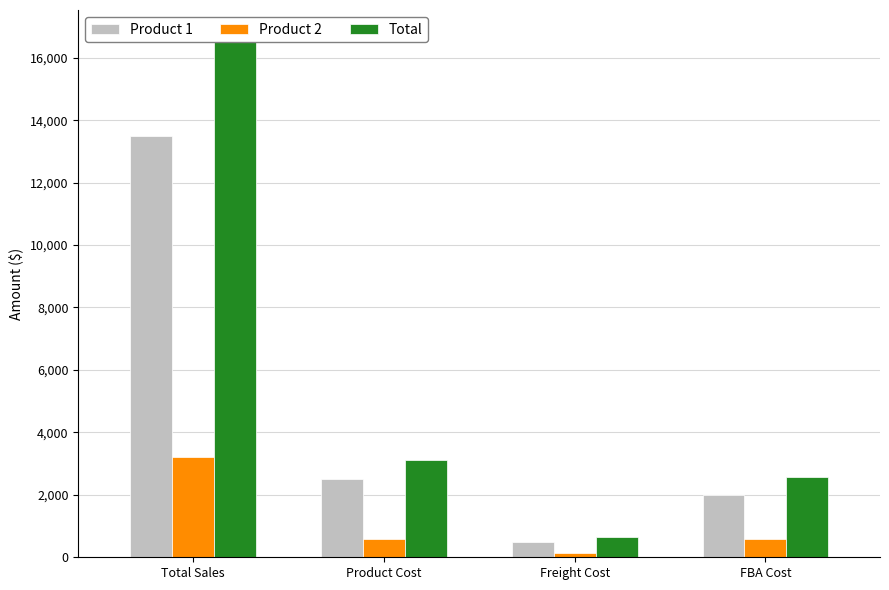

List the series in order of their peak value, highest first.

Total, Product 1, Product 2